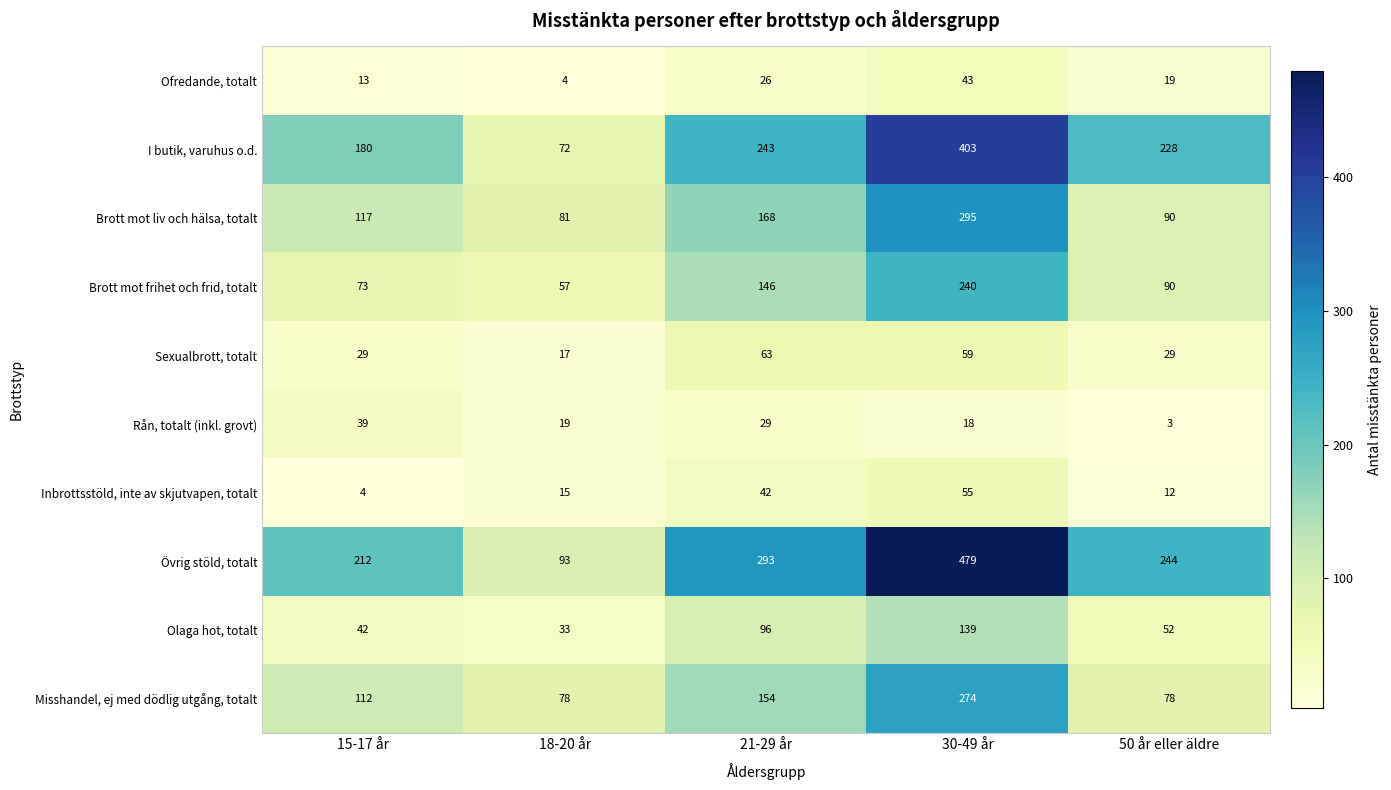

What is the difference between the Brott mot liv och hälsa, totalt values at 15-17 år and 18-20 år?

36